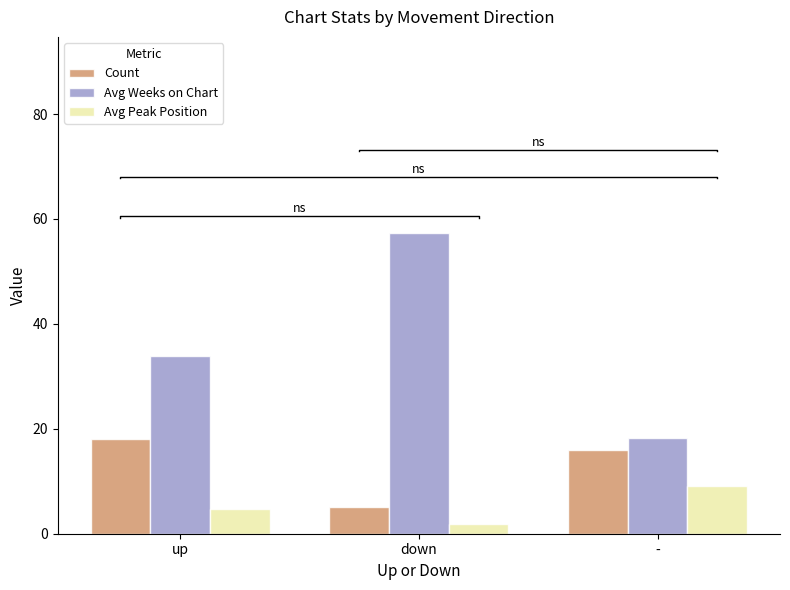

What is the sum of the Avg Weeks on Chart values at down and -?

75.7